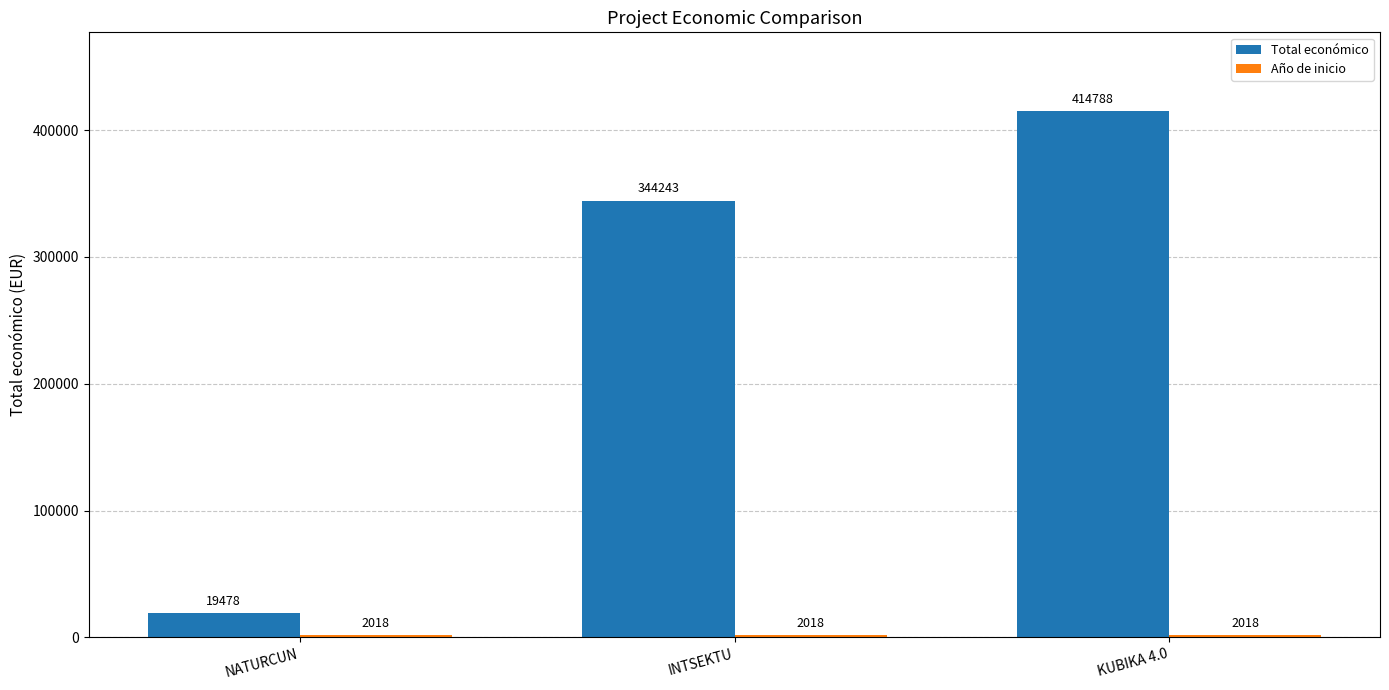

What is the sum of the Total económico values at NATURCUN and KUBIKA 4.0?

434266